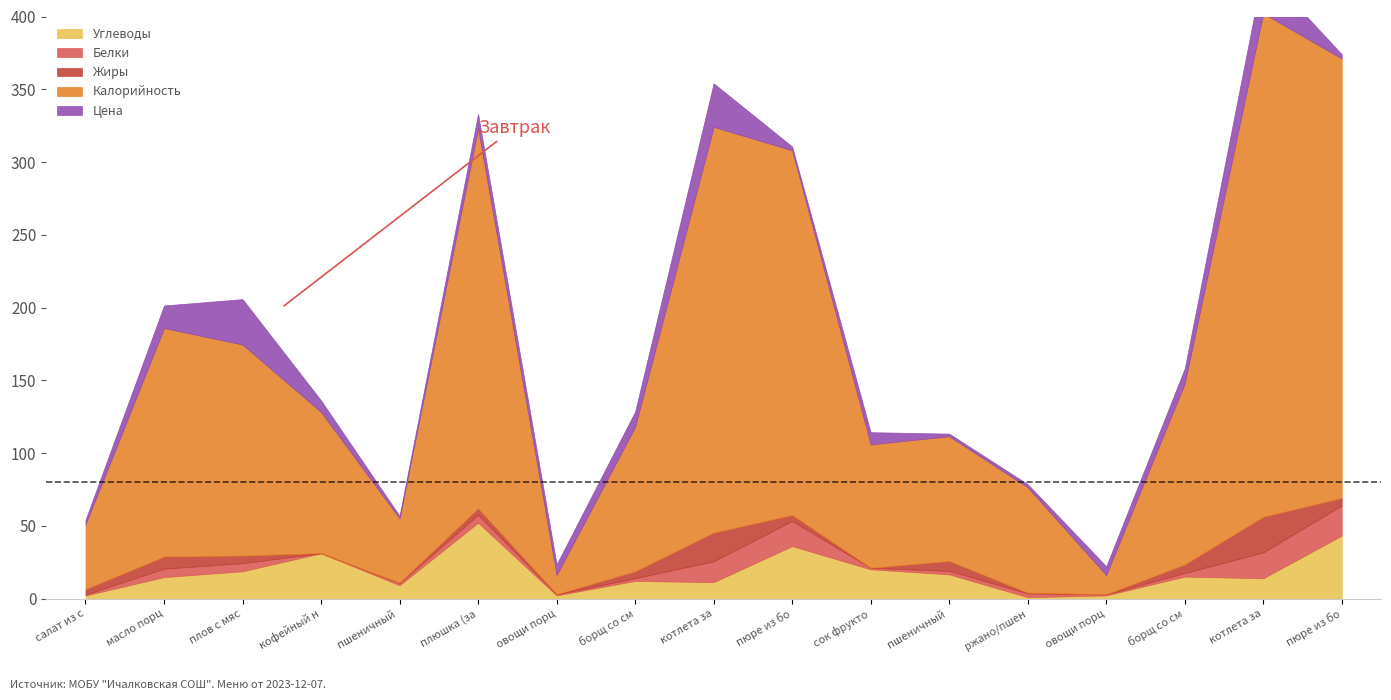

What are all the series names shown in the legend?

Углеводы, Белки, Жиры, Калорийность, Цена